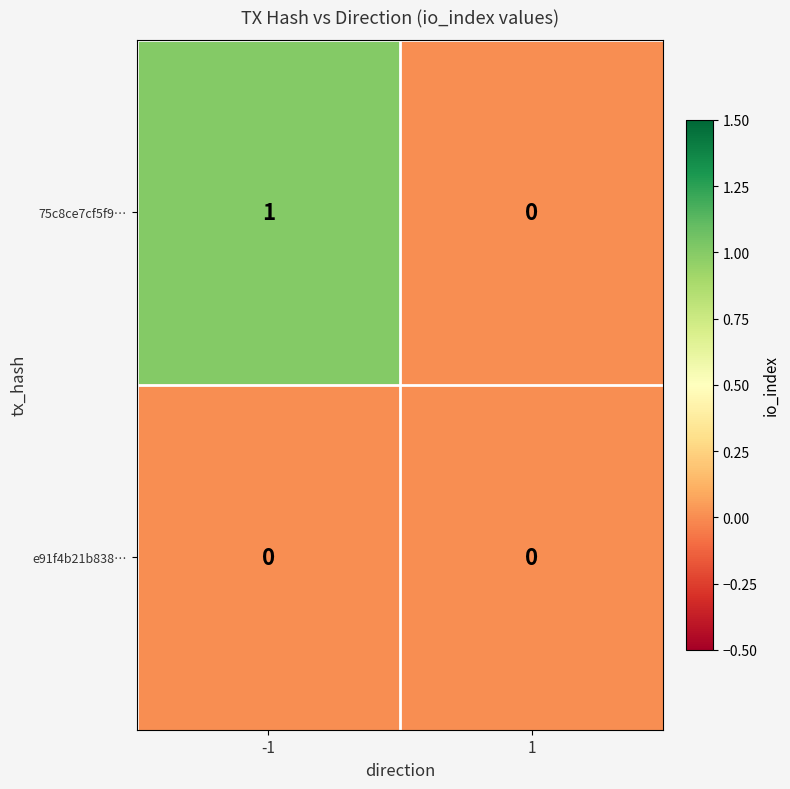

Rank the series by their maximum value, from highest to lowest.

75c8ce7cf5f9…, e91f4b21b838…